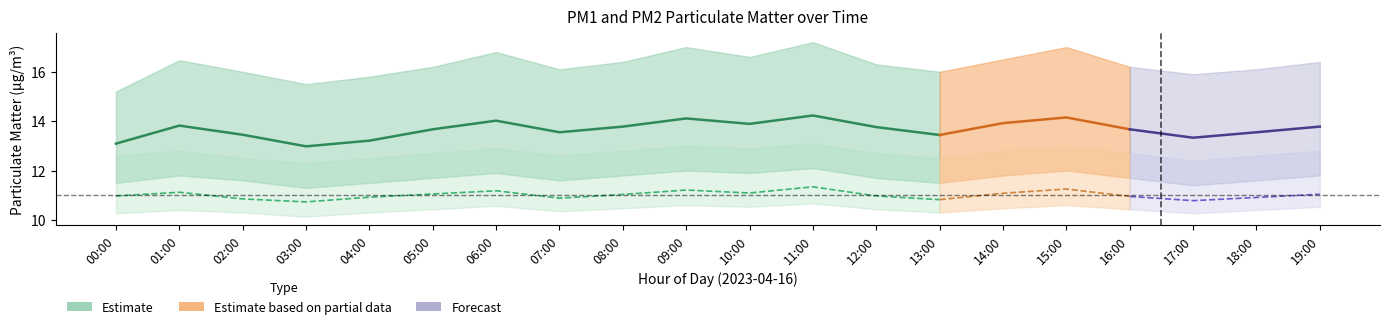

At which category is the sum across all series the highest?

11:00